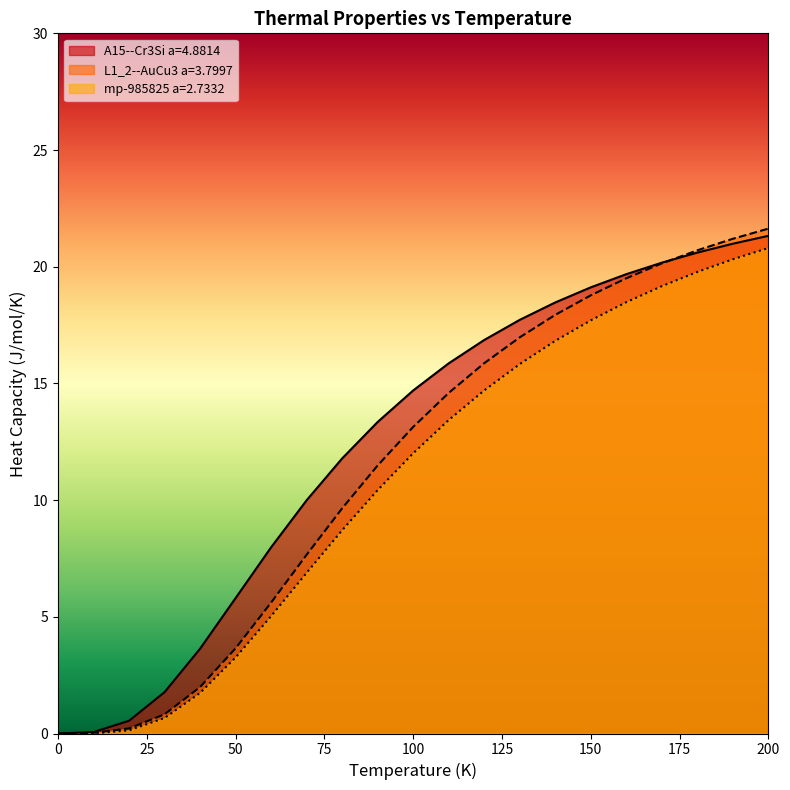

The value of mp-985825 a=2.7332 at 550.0 is 12.1. True or false?

False